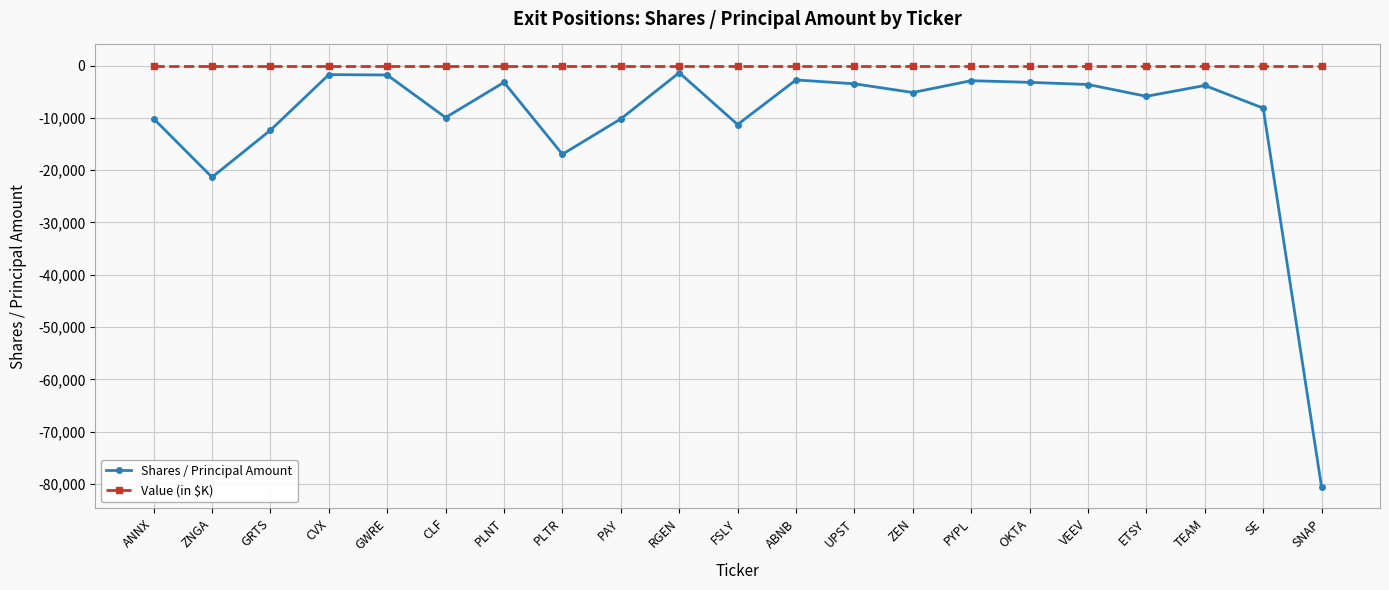

What is the approximate value of Shares / Principal Amount at PLNT, to the nearest 100?

-3200